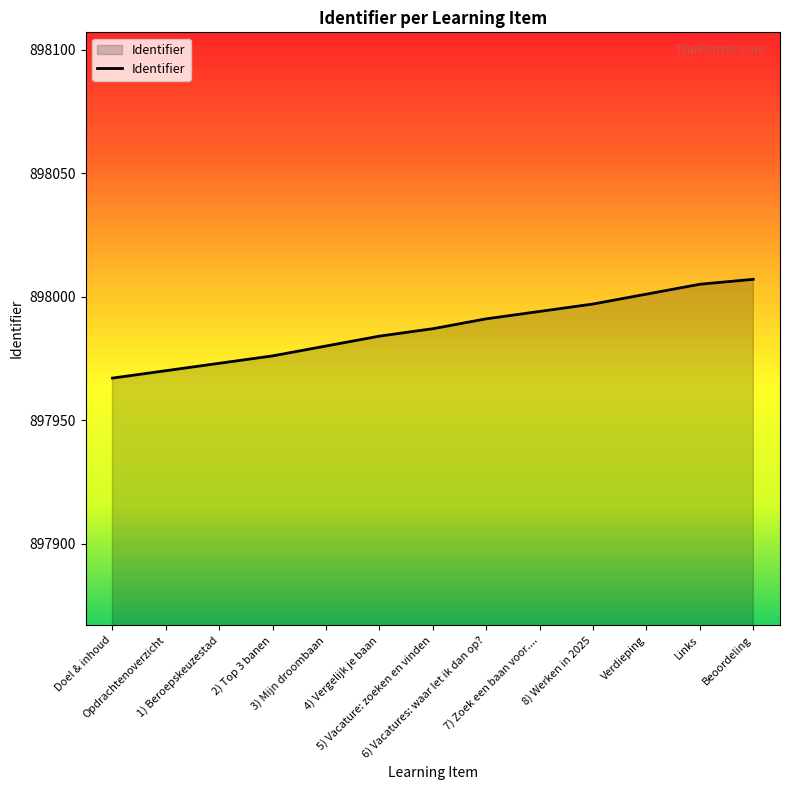

What is the greatest value displayed?

898007